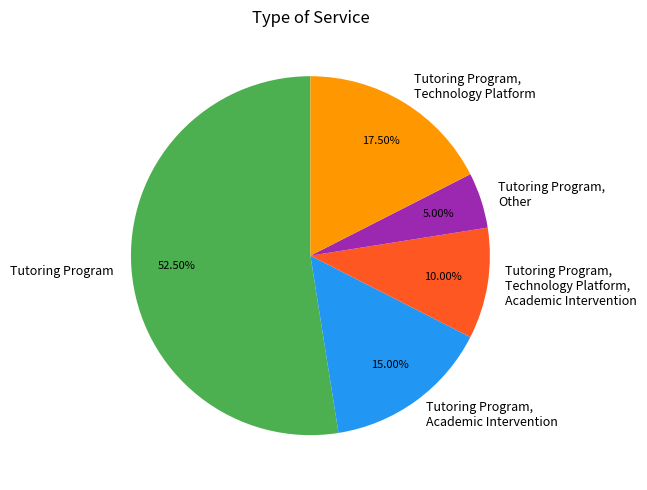

Which has a higher value, Tutoring Program, Other or Tutoring Program, Technology Platform?

Tutoring Program, Technology Platform